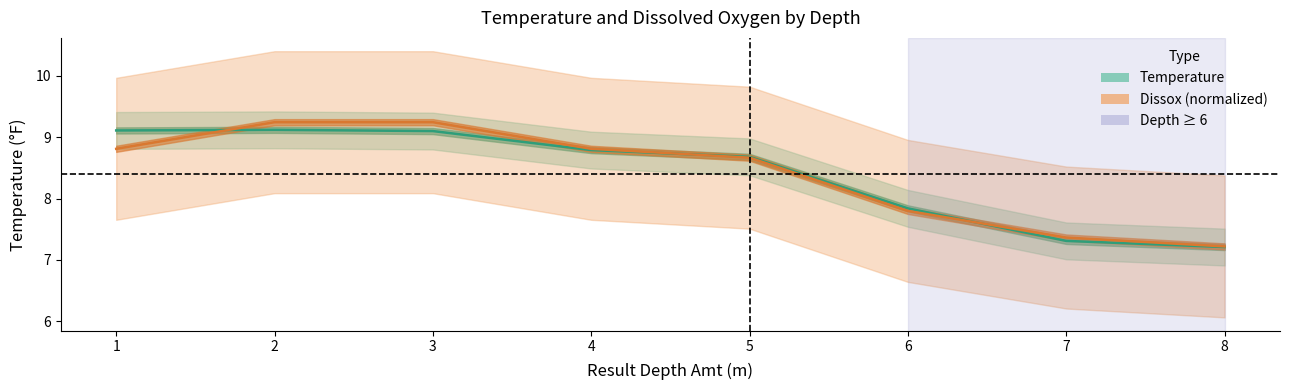

What is the difference between the maximum and minimum values in the Dissox (normalized) series?

2.0